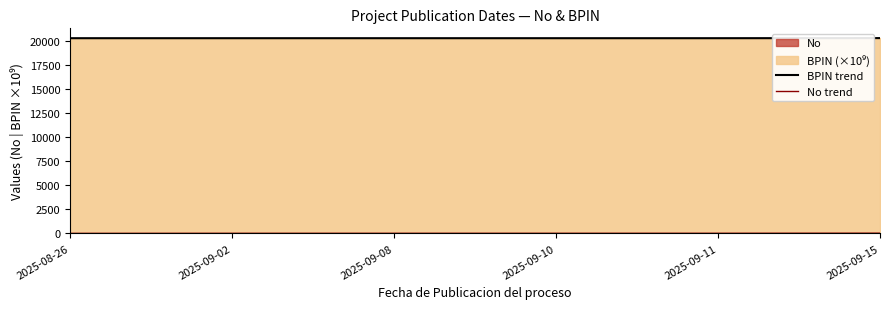

Reading right to left, what are all the values shown in this chart?

BPIN trend: 2025-09-15=20250.2	2025-09-11=20240.2	2025-09-10=20240.2	2025-09-08=20240.2	2025-09-02=20240.2	2025-08-26=20240.2
No trend: 2025-09-15=26.0	2025-09-11=16.0	2025-09-10=15.0	2025-09-08=14.0	2025-09-02=13.0	2025-08-26=7.0